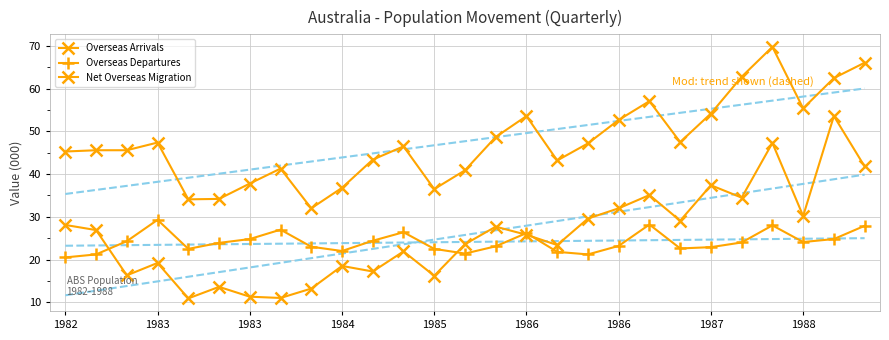

Which series has the largest total across all categories?

Overseas Arrivals